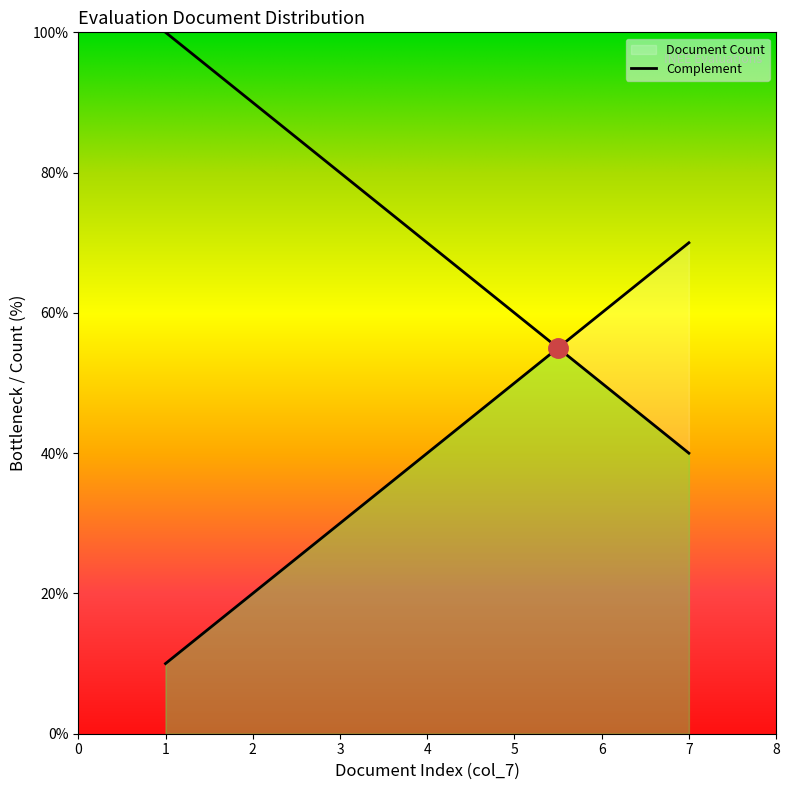

True or false: the data shows 1 at 4.

False